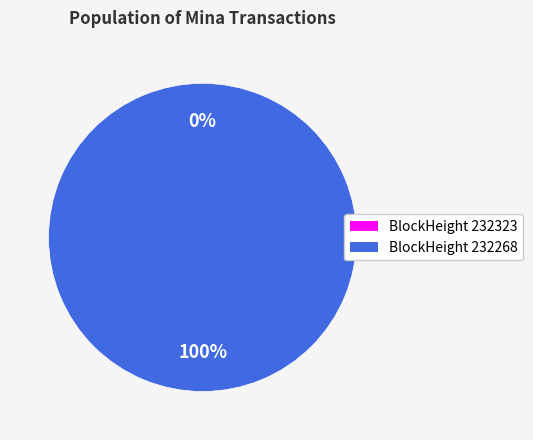

Is there any slice that represents more than half of the pie?

Yes